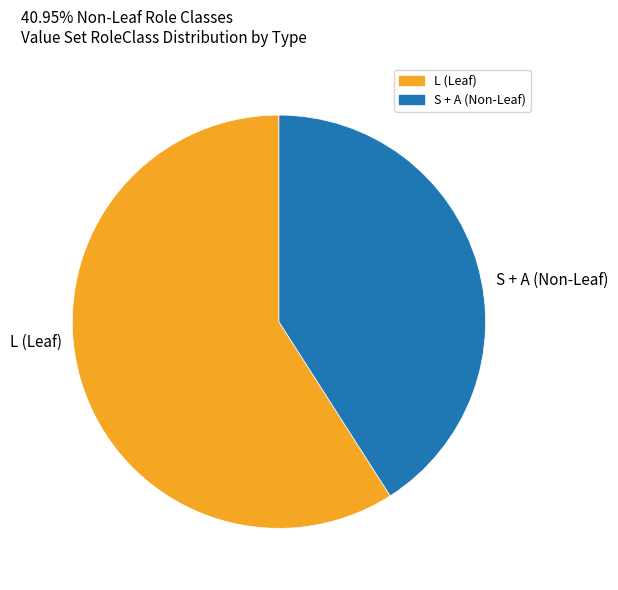

How many segments does this pie chart have?

2